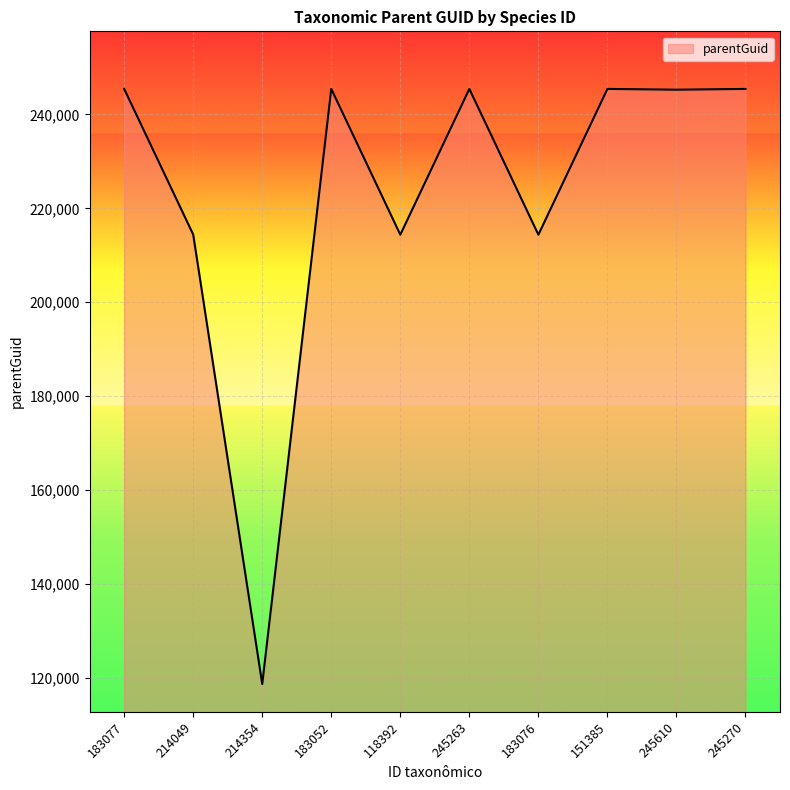

What is the minimum value shown in the chart?

118621